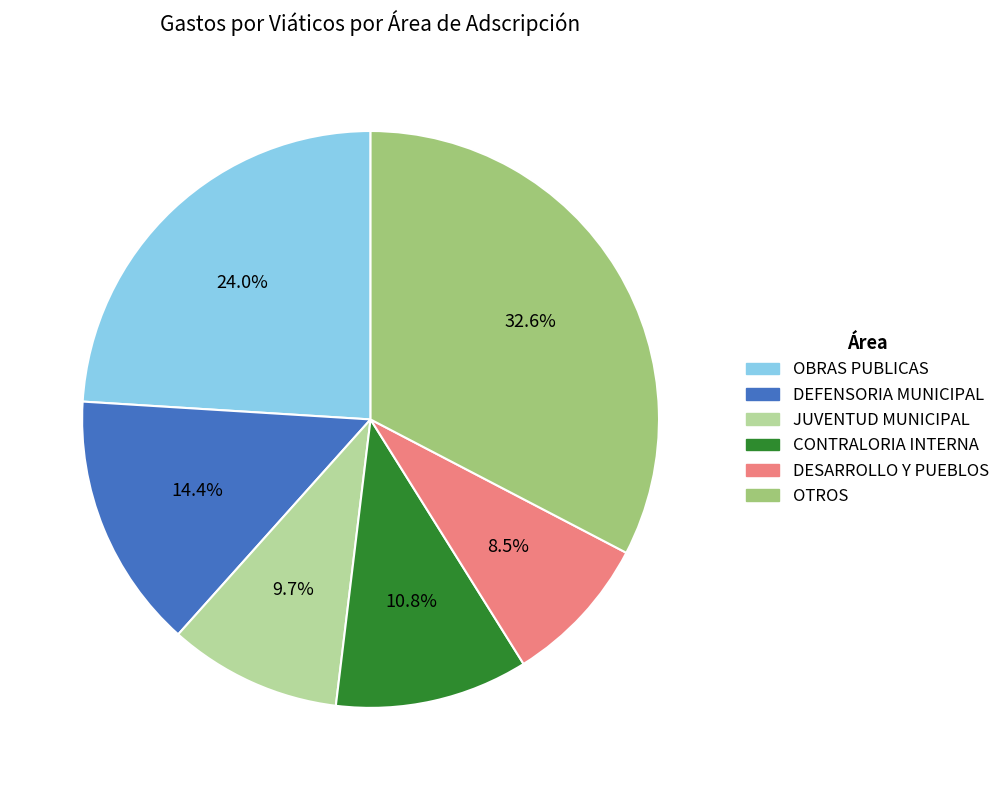

Is there a majority slice in this chart?

No